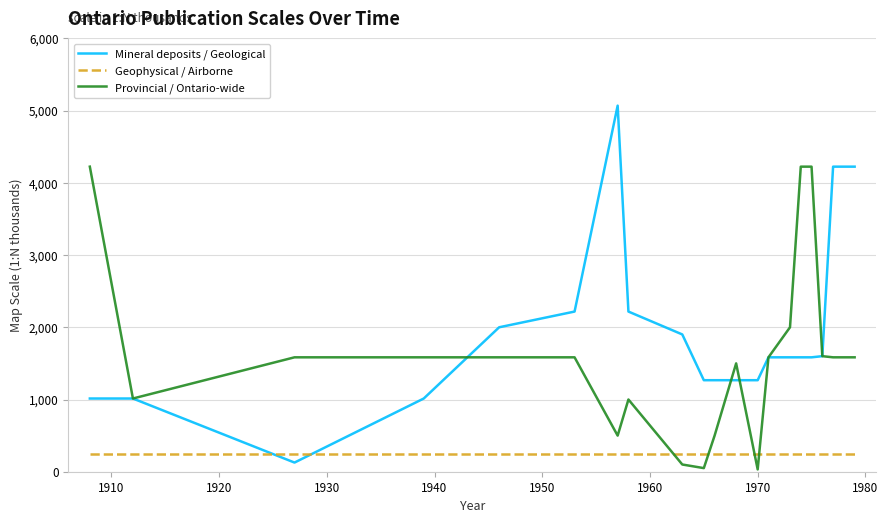

Which series has the largest range (max minus min)?

Mineral deposits / Geological